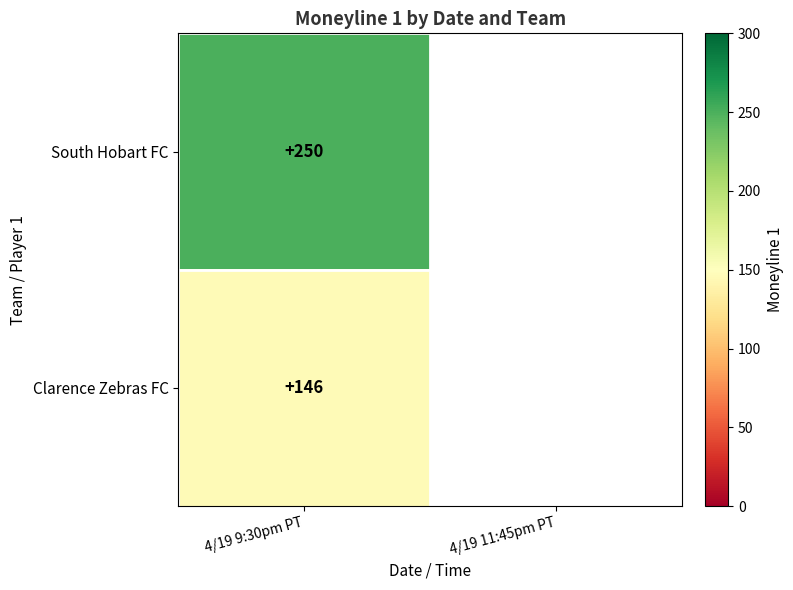

What is the smallest value displayed?

146.0